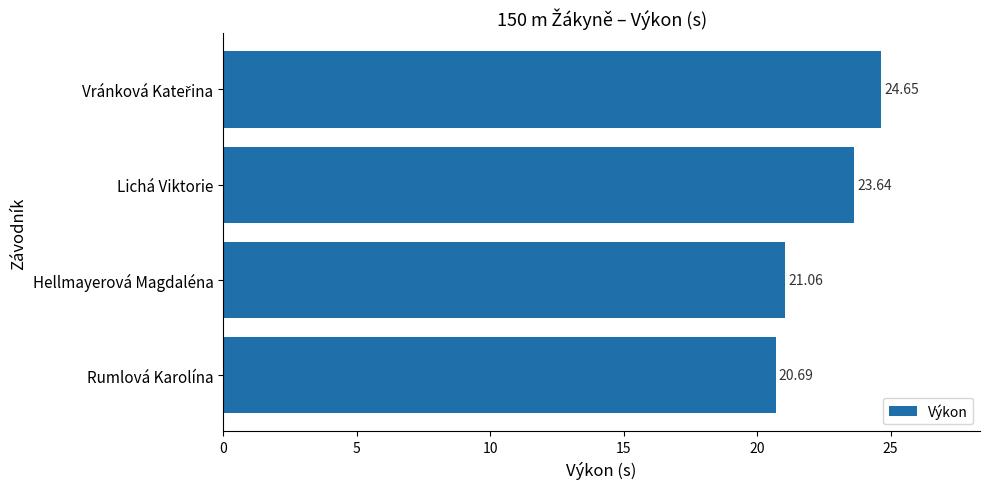

Does the chart contain any negative values?

No